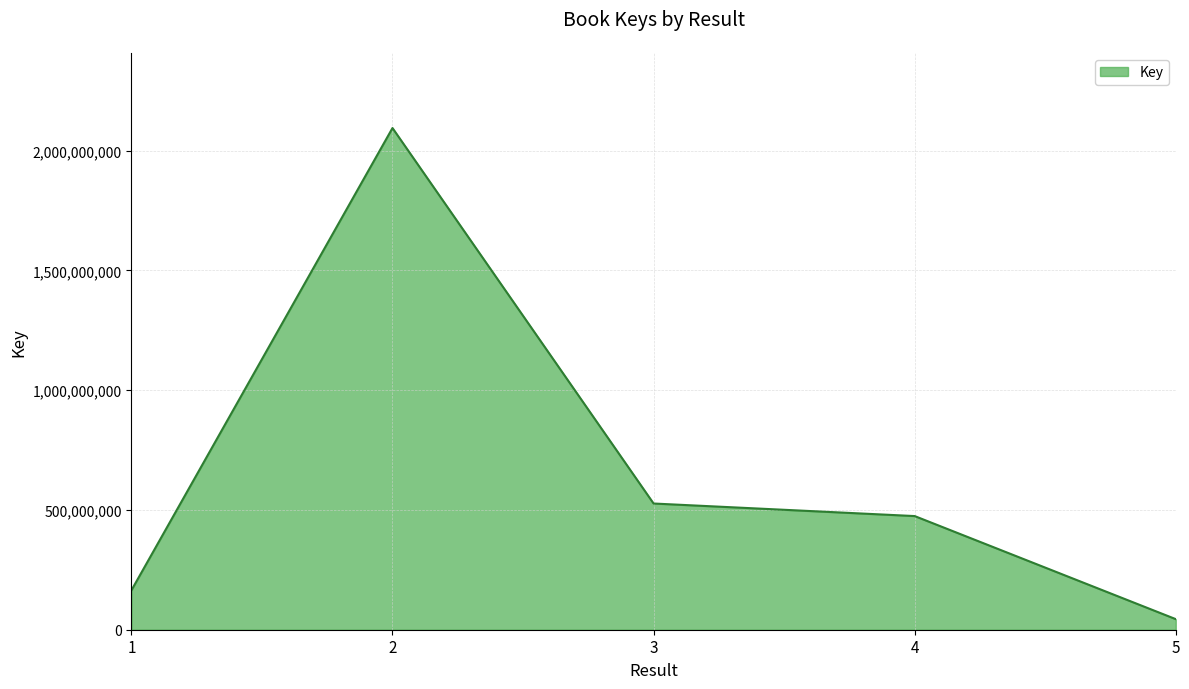

Reading left to right, extract all data points from this chart.

164426658	2093969039	526782876	474381499	44230847